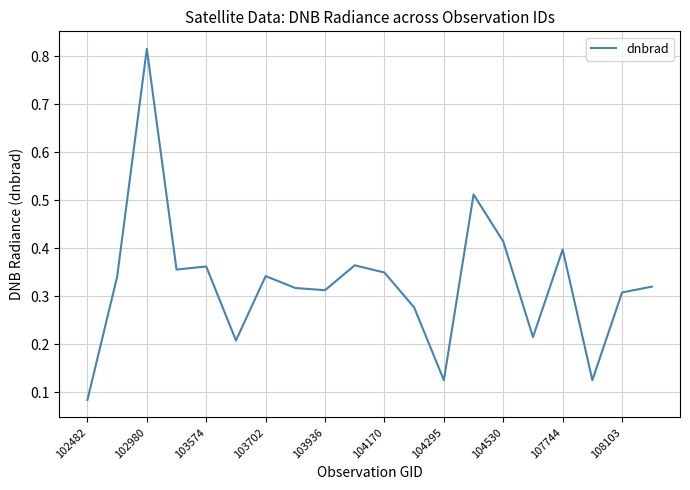

What is the difference between the maximum and minimum values?

0.7